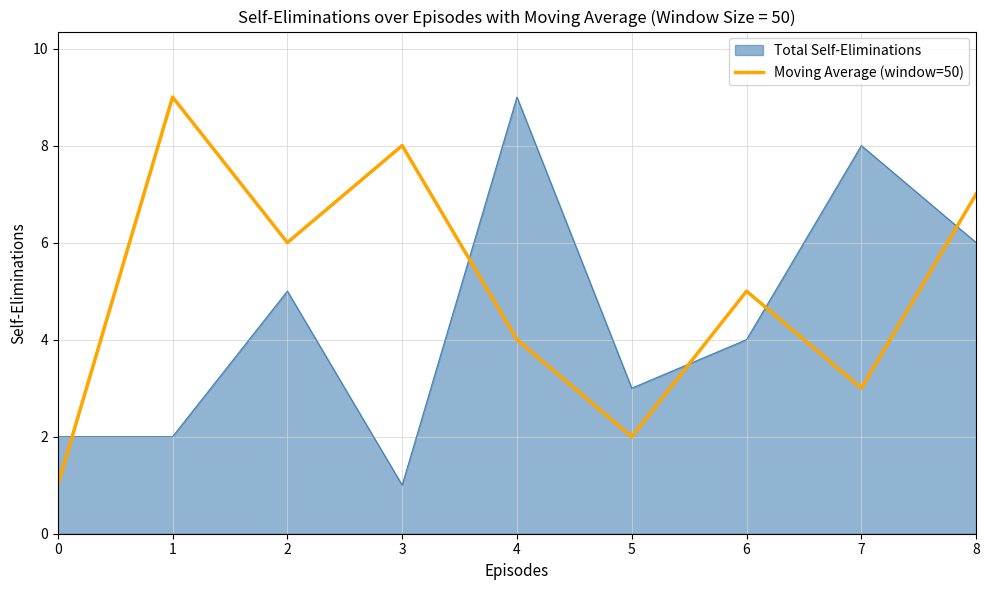

True or false: Moving Average (window=50) has a value of 8 at 3.

True